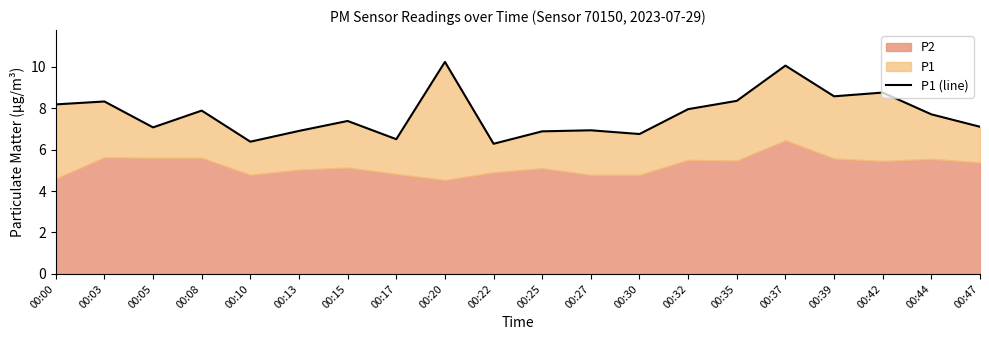

How many values are below 7?

7